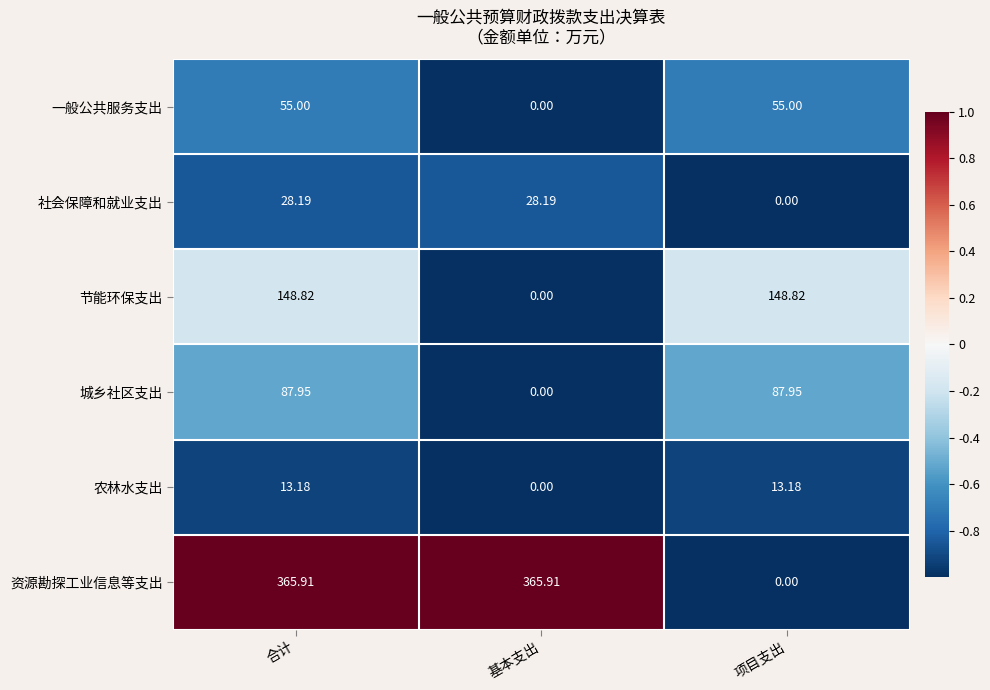

Which series changed the most between 合计 and 基本支出?

节能环保支出